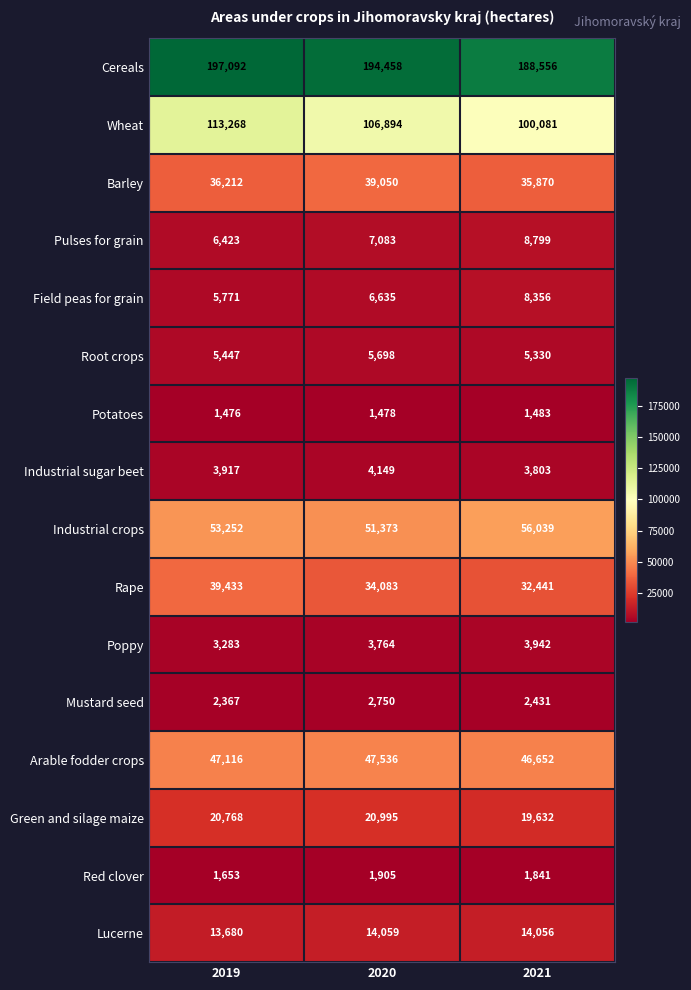

How many distinct data groups are displayed?

16